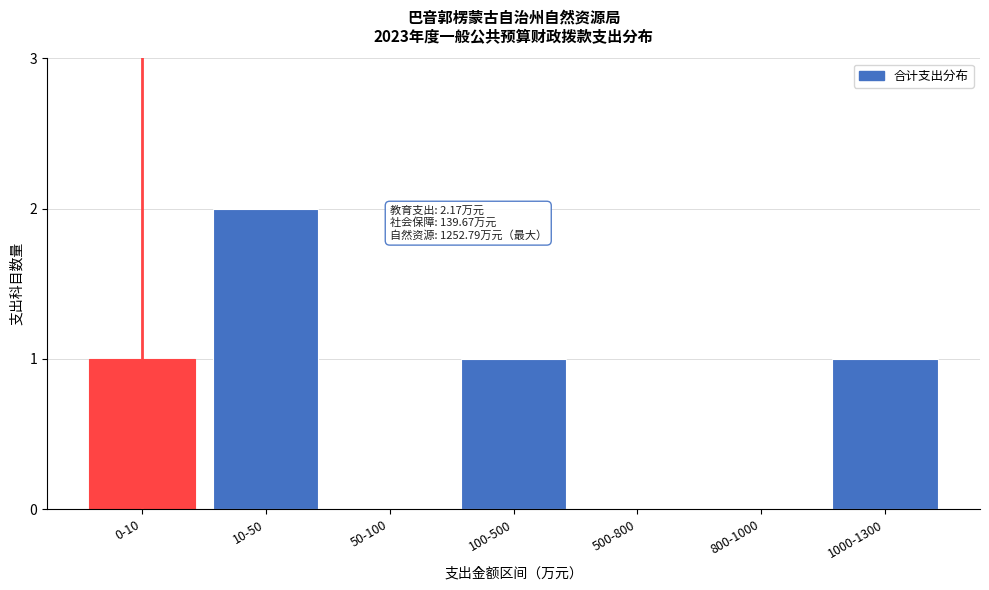

Reading left to right, list all the values displayed in this chart.

0-10=1	10-50=2	50-100=0	100-500=1	500-800=0	800-1000=0	1000-1300=1